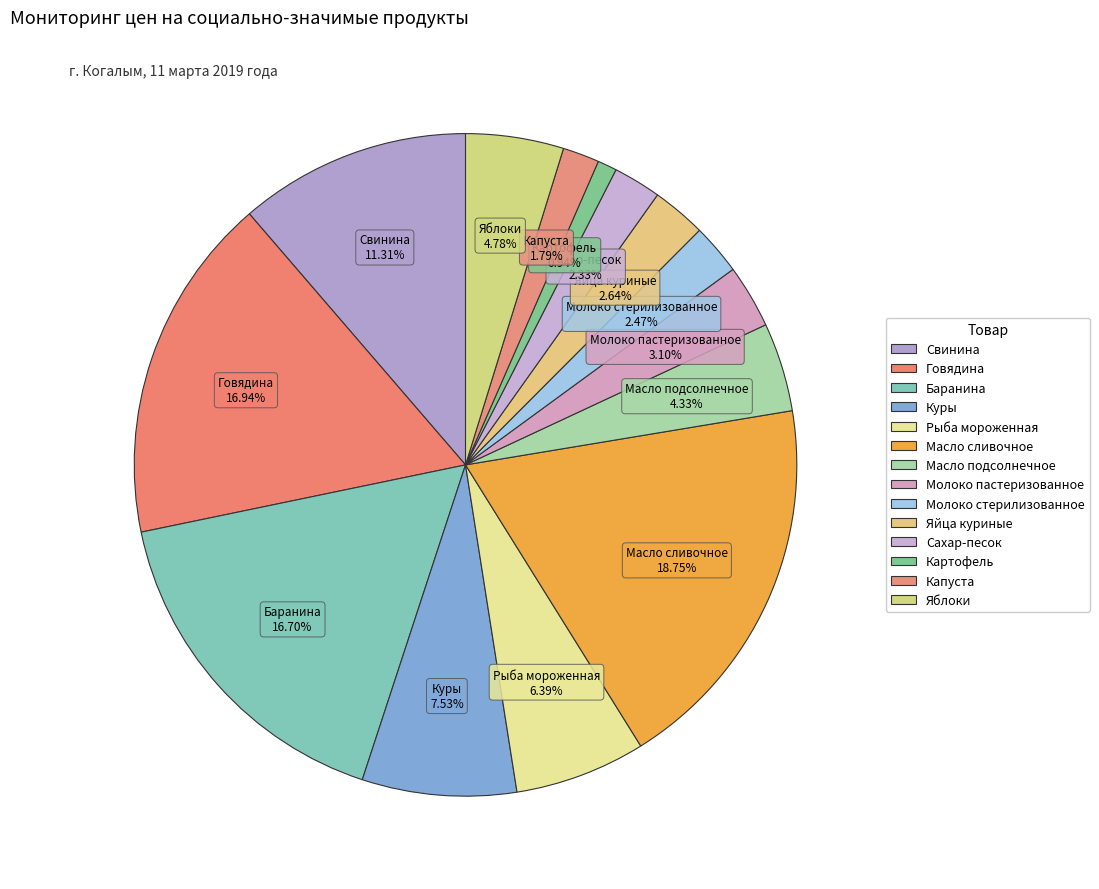

Is there a majority slice in this chart?

No